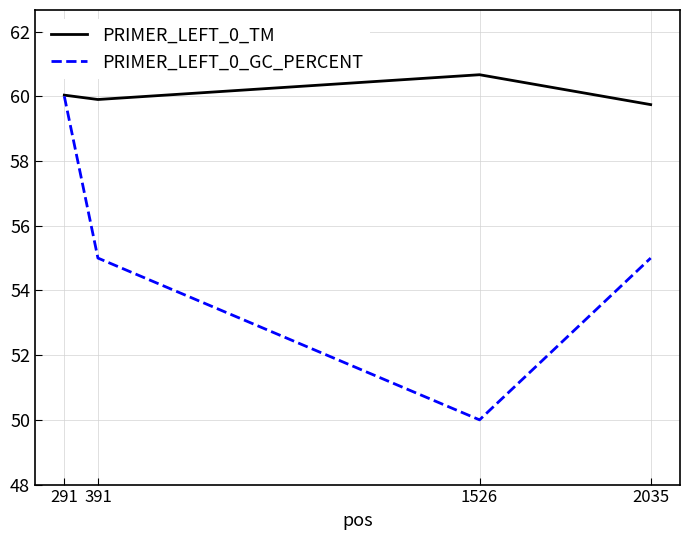

What is the total value across all series at 1526?

110.7